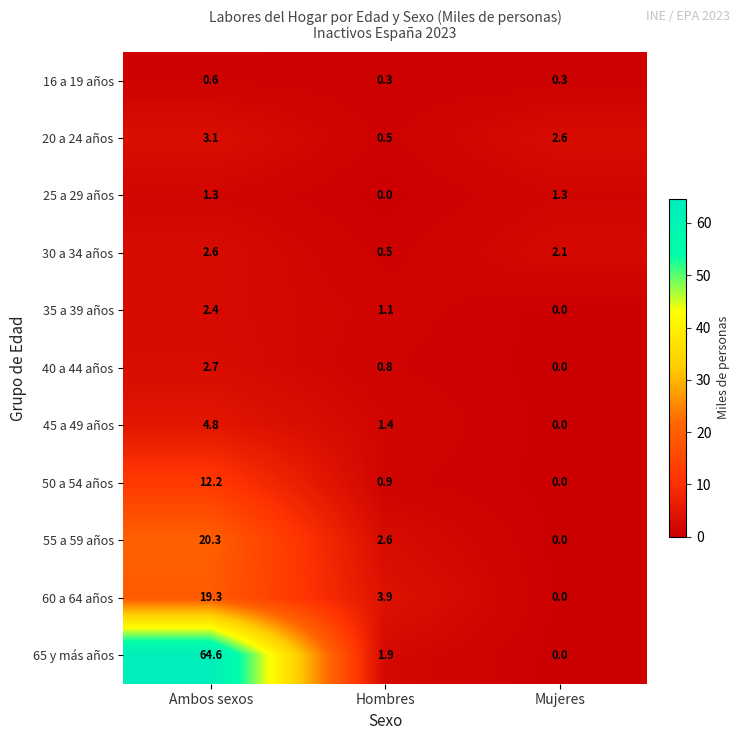

What is the difference between the maximum and second lowest values in the 35 a 39 años series?

1.3